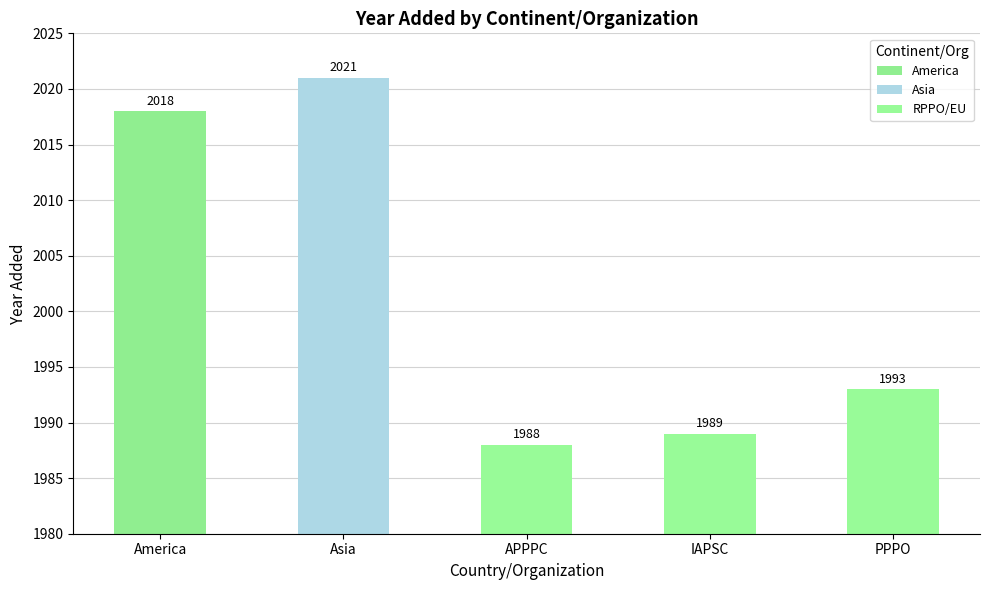

What is the average value?

2002